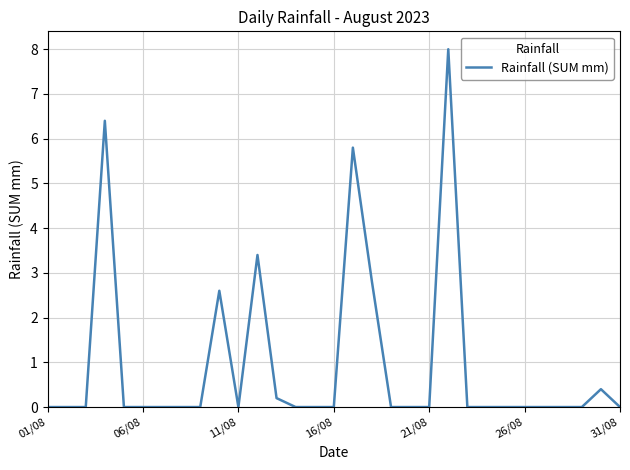

What is the difference between the maximum and minimum values?

8.0